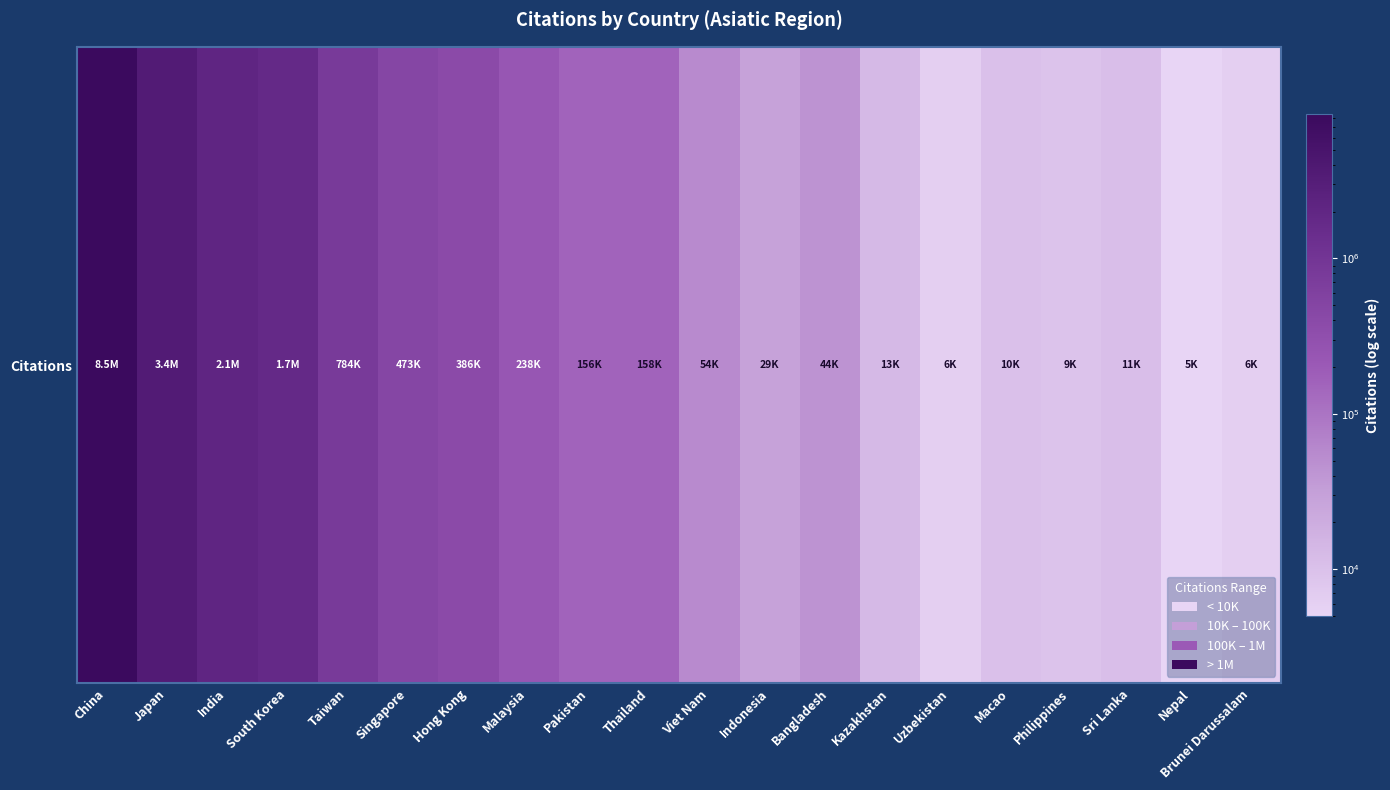

Count the number of data series in this chart.

1